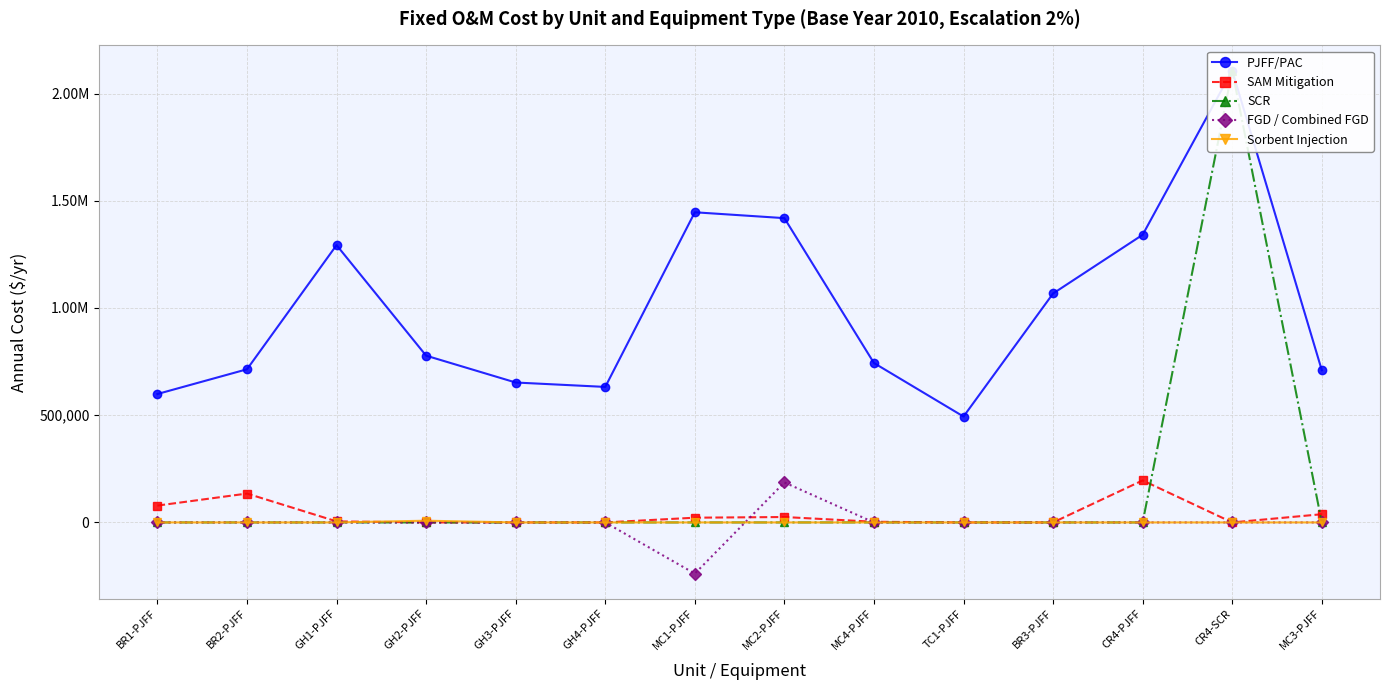

Rank the series by their maximum value, from highest to lowest.

PJFF/PAC, SCR, SAM Mitigation, FGD / Combined FGD, Sorbent Injection